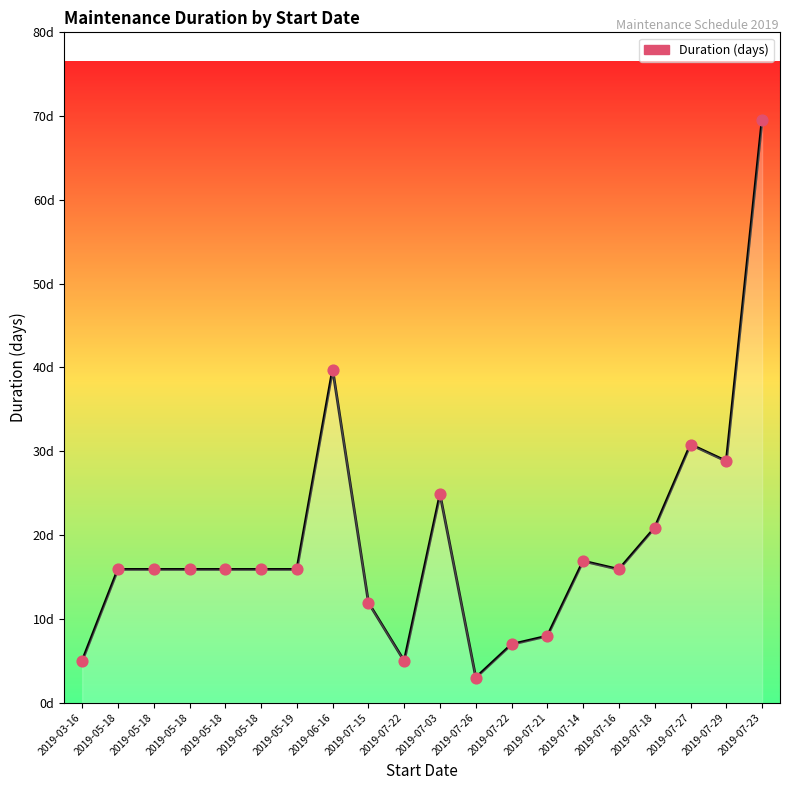

Between 2019-05-18 and 2019-07-26, which is larger?

2019-05-18